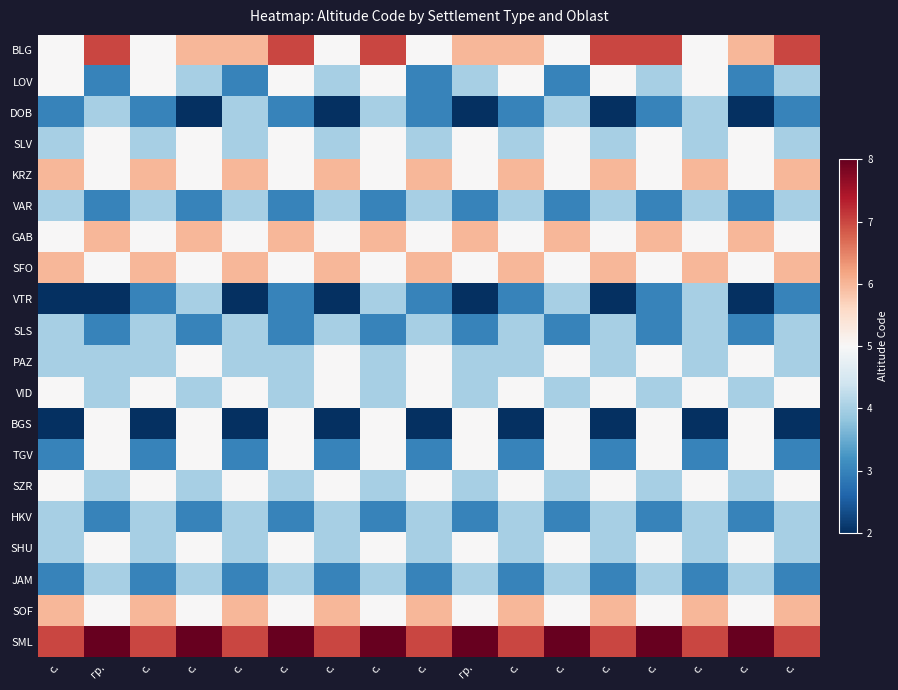

At which category does the chart reach its peak across all series?

гр.